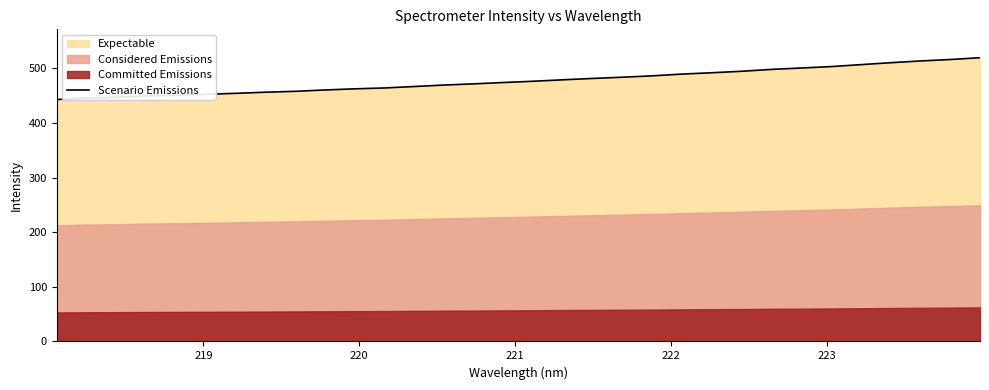

The chart shows a value of 609.6 at 10. True or false?

False